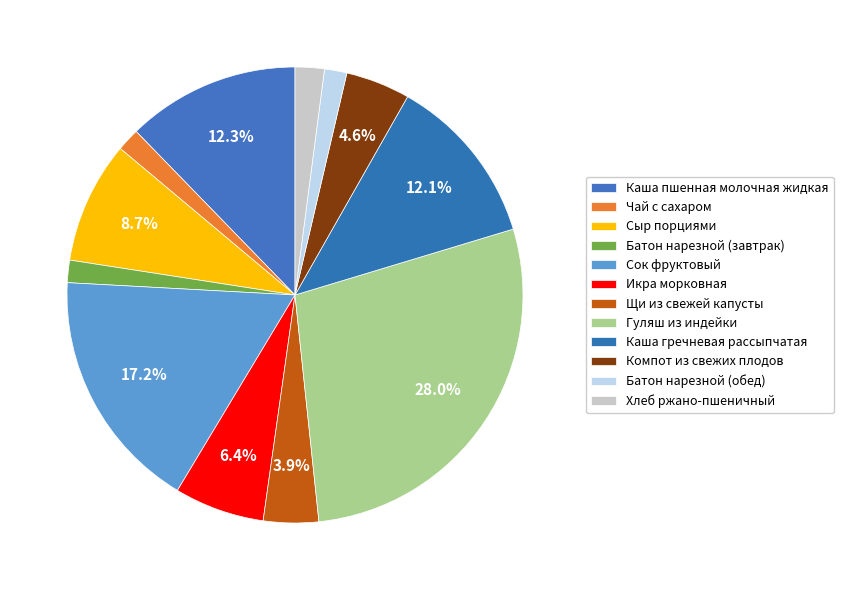

To the nearest percent, what is the average slice percentage?

8%